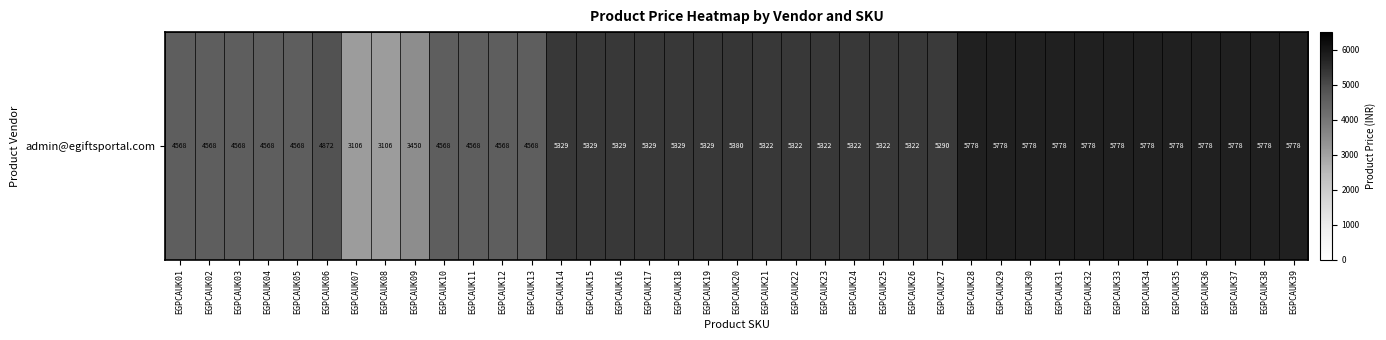

What is the change in value from EGPCAUK02 to EGPCAUK06?

+304